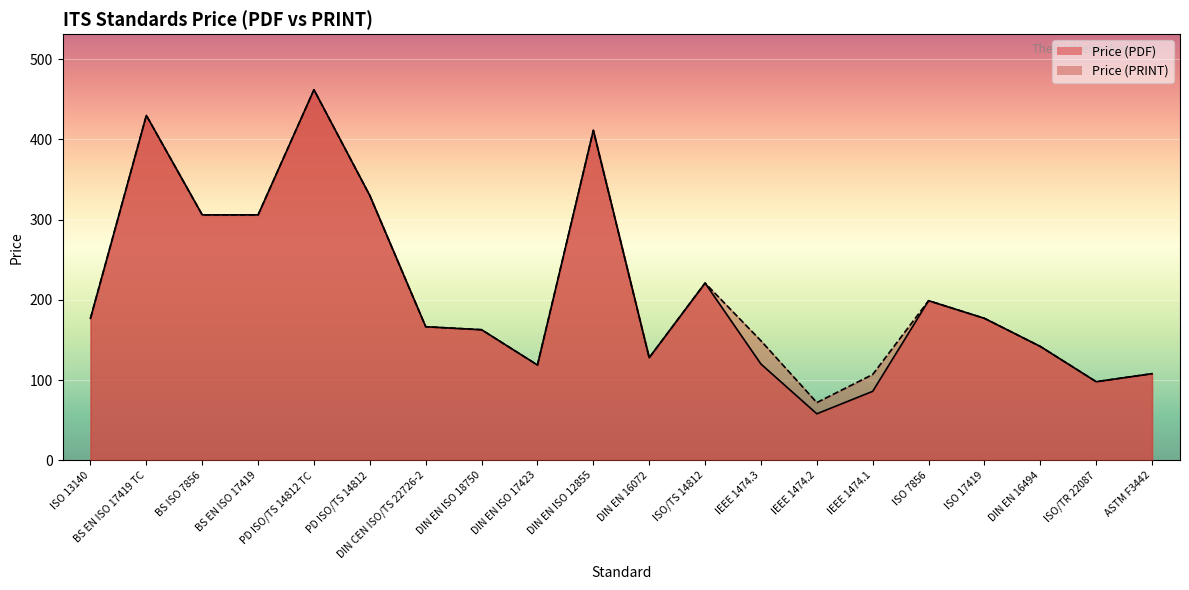

At which label does Price (PDF) first exceed 177?

BS EN ISO 17419 TC